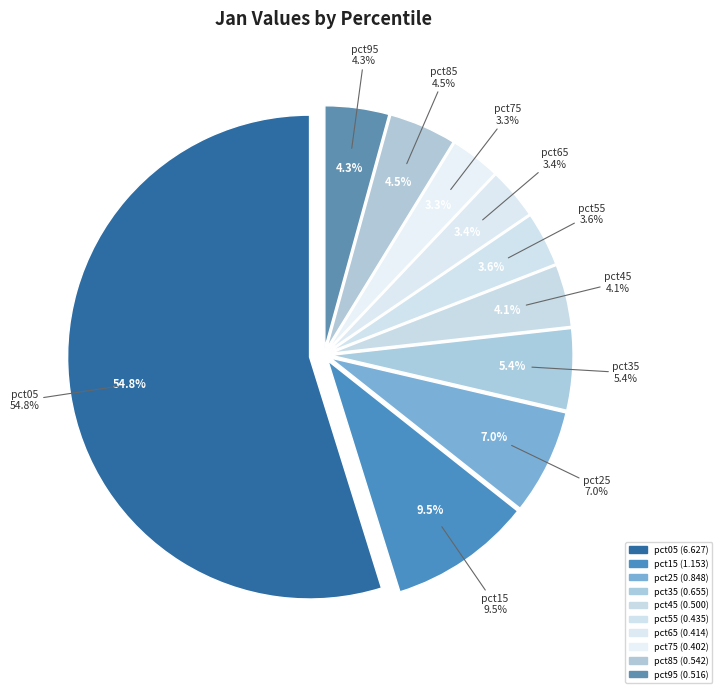

Do pct65 and pct15 together represent more than half of the pie?

No